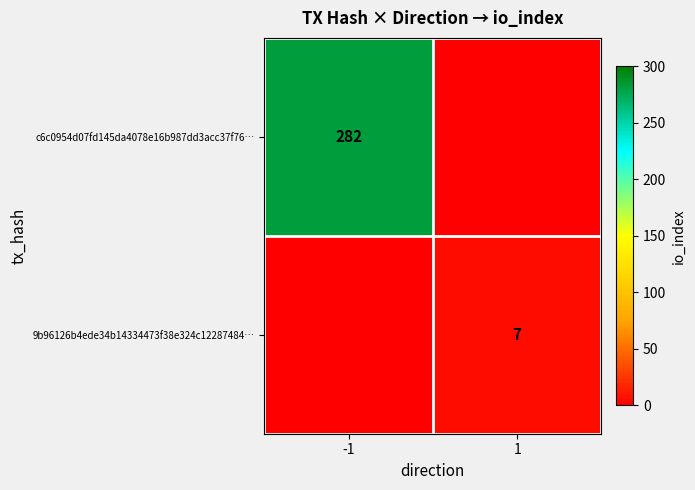

What is the total value across all series at -1?

282